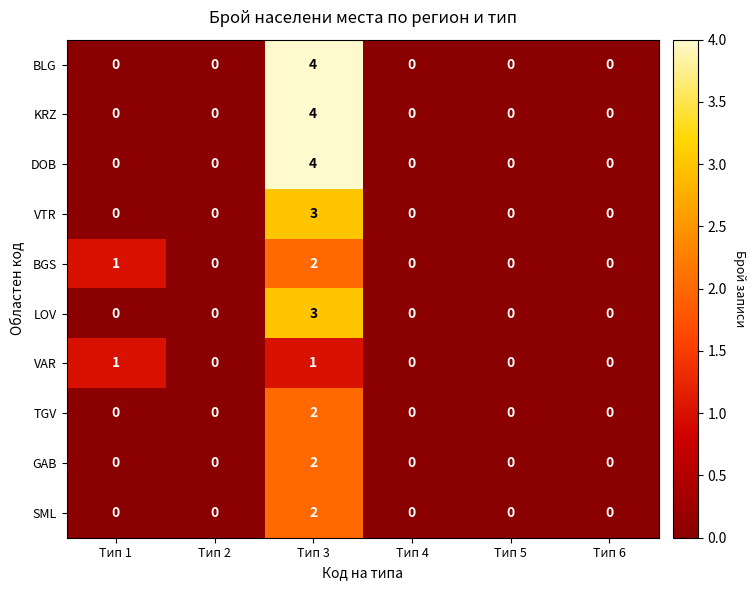

Is it true that KRZ equals 0 at Тип 4?

True